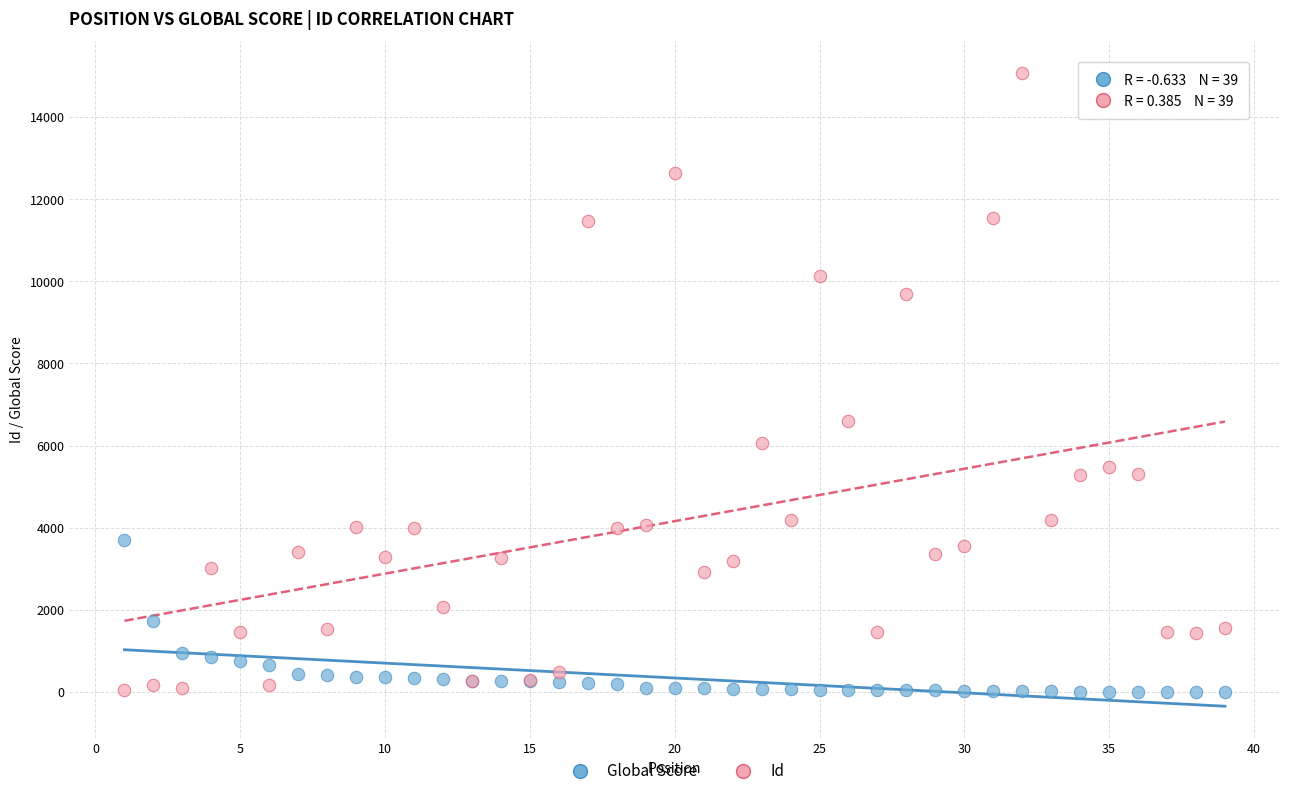

What are all the series names shown in the legend?

Global Score, Id